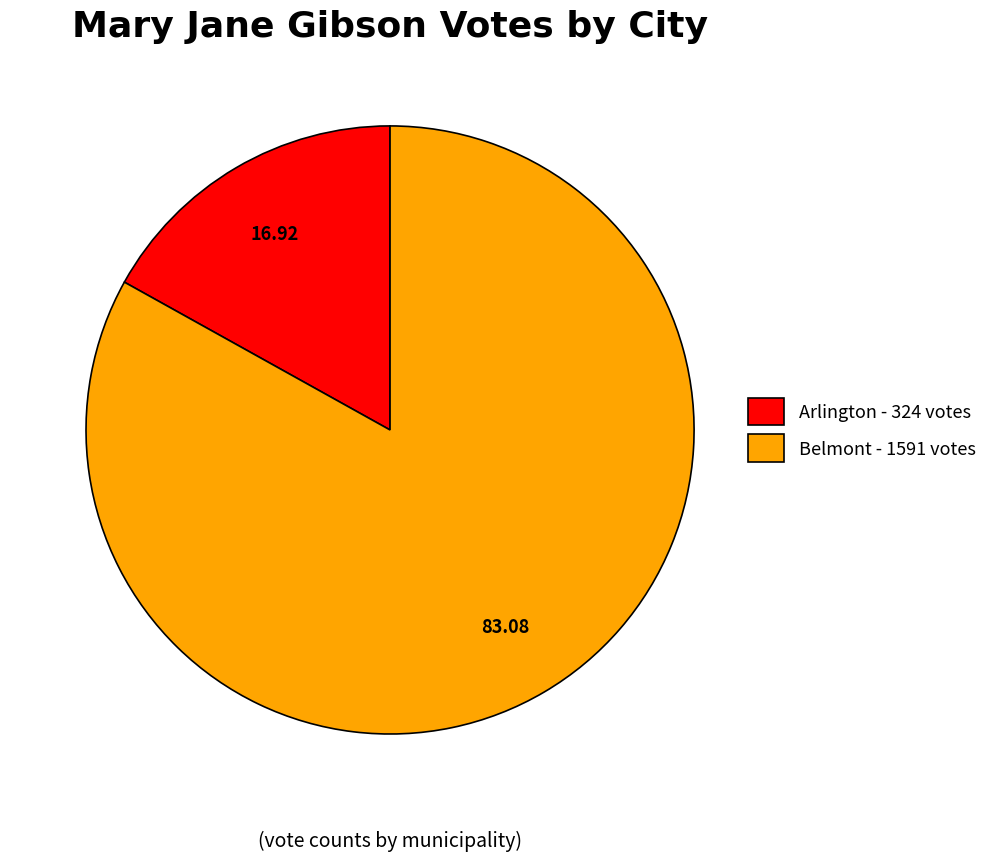

Combined, do Arlington - 324 votes and Belmont - 1591 votes account for over 50%?

Yes